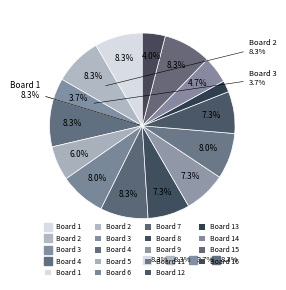

Rank the categories by value from highest to lowest.

Board 1, Board 2, Board 4, Board 7, Board 15, Board 6, Board 11, Board 8, Board 9, Board 12, Board 5, Board 14, Board 16, Board 3, Board 13, Board 10